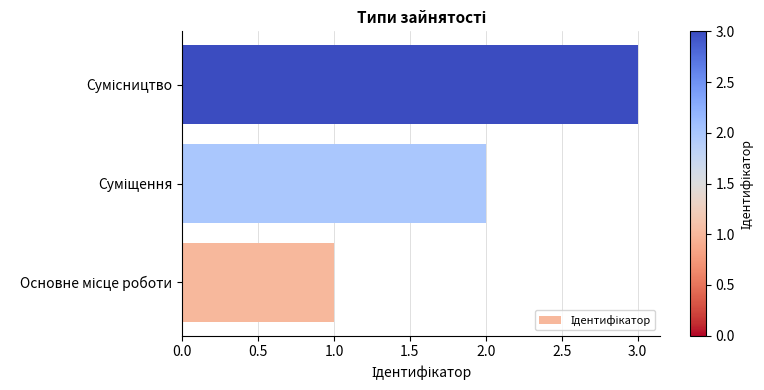

What is the sum of all values?

6